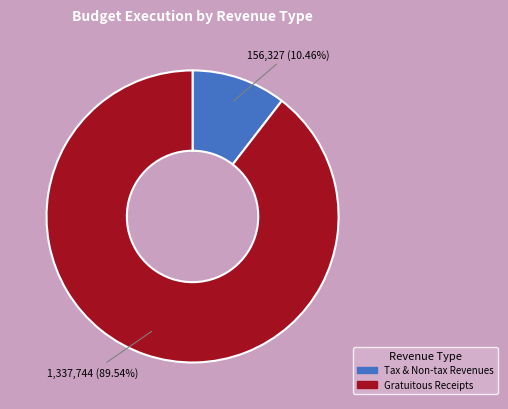

Which has a higher value, Tax & Non-tax Revenues or Gratuitous Receipts?

Gratuitous Receipts